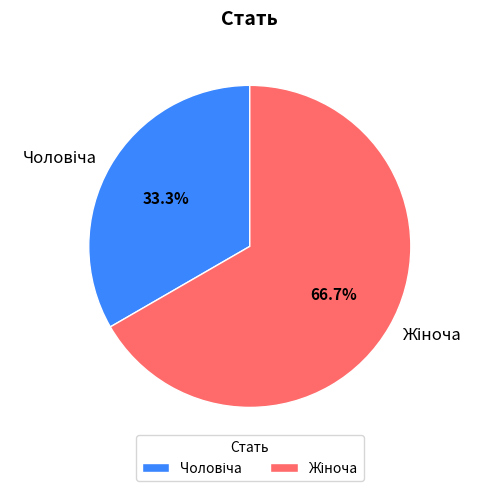

Does any single category account for the majority?

Yes